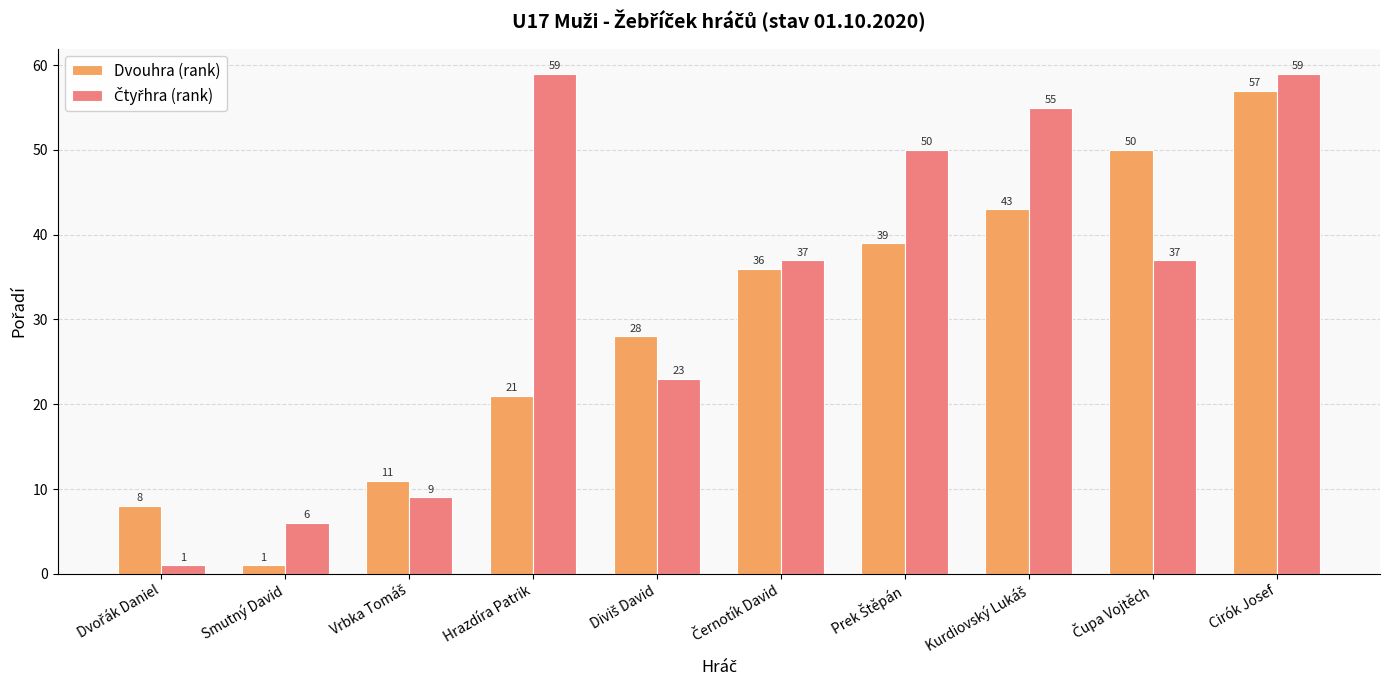

At which label does Dvouhra (rank) reach its minimum?

Smutný David